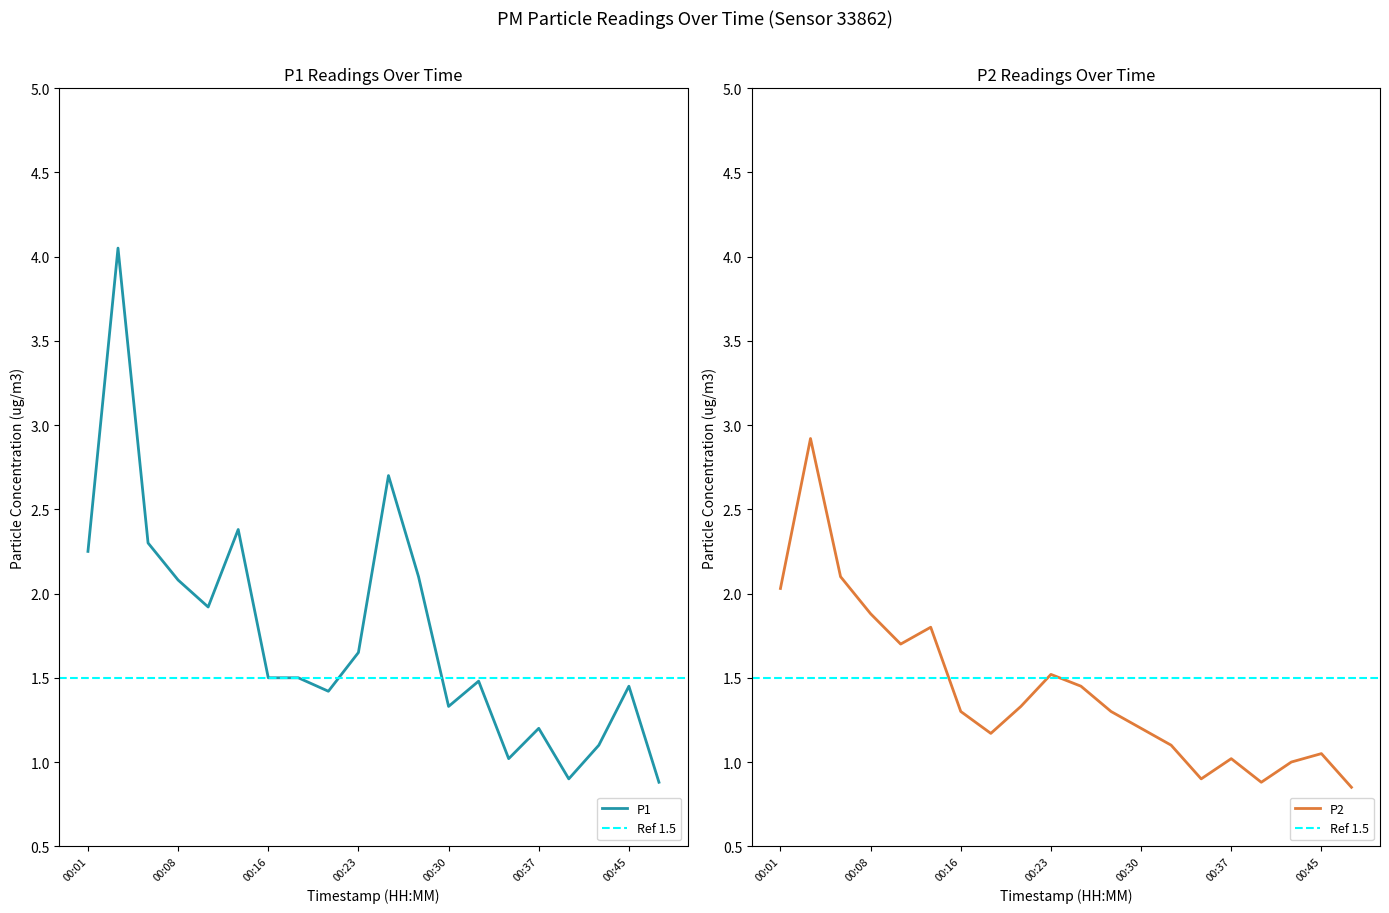

What is the spread (max minus min) of values at 00:42?

0.1